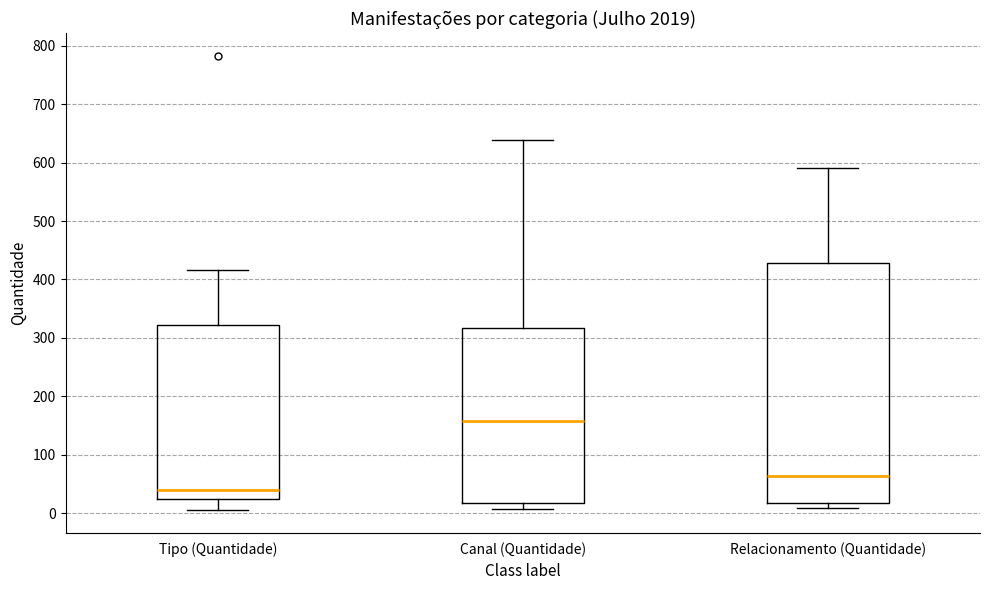

Which box has the lowest median line?

Tipo (Quantidade)